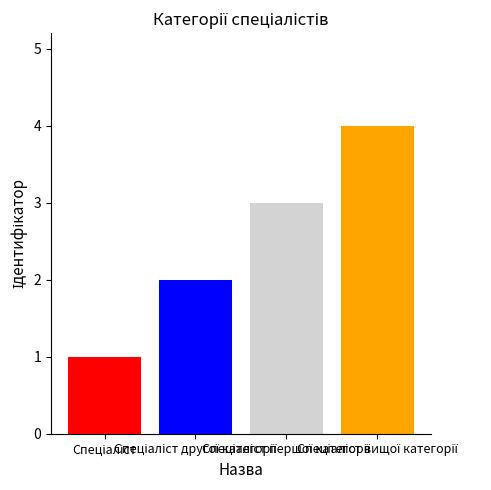

How many data points does each series have?

1